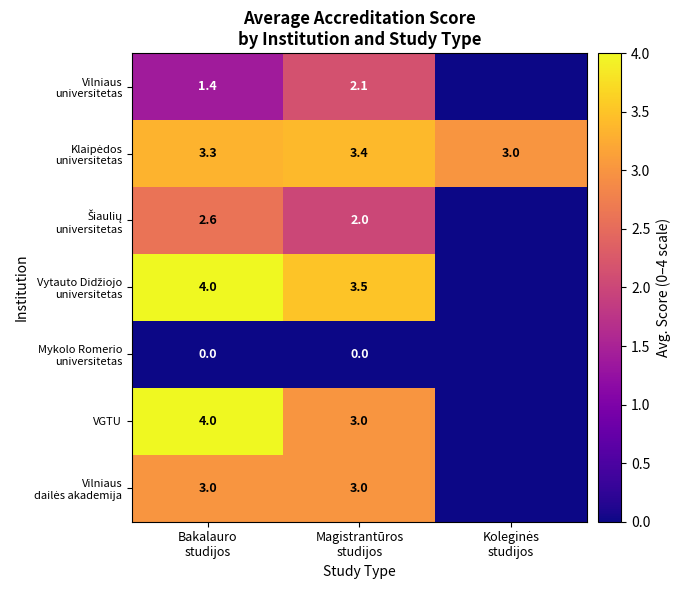

List the labels in order of Šiaulių universitetas value, smallest first.

Koleginės studijos, Magistrantūros studijos, Bakalauro studijos